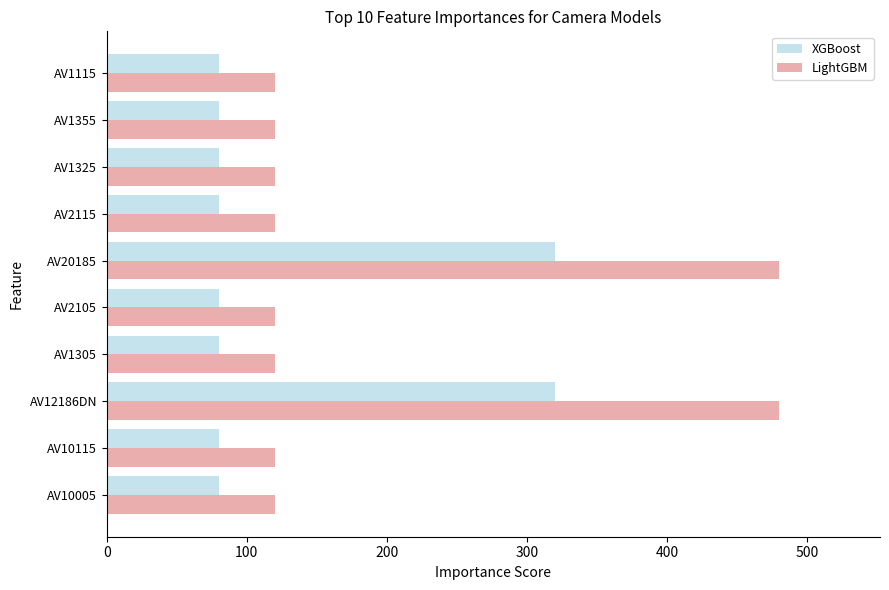

True or false: XGBoost has a value of 519 at AV12186DN.

False